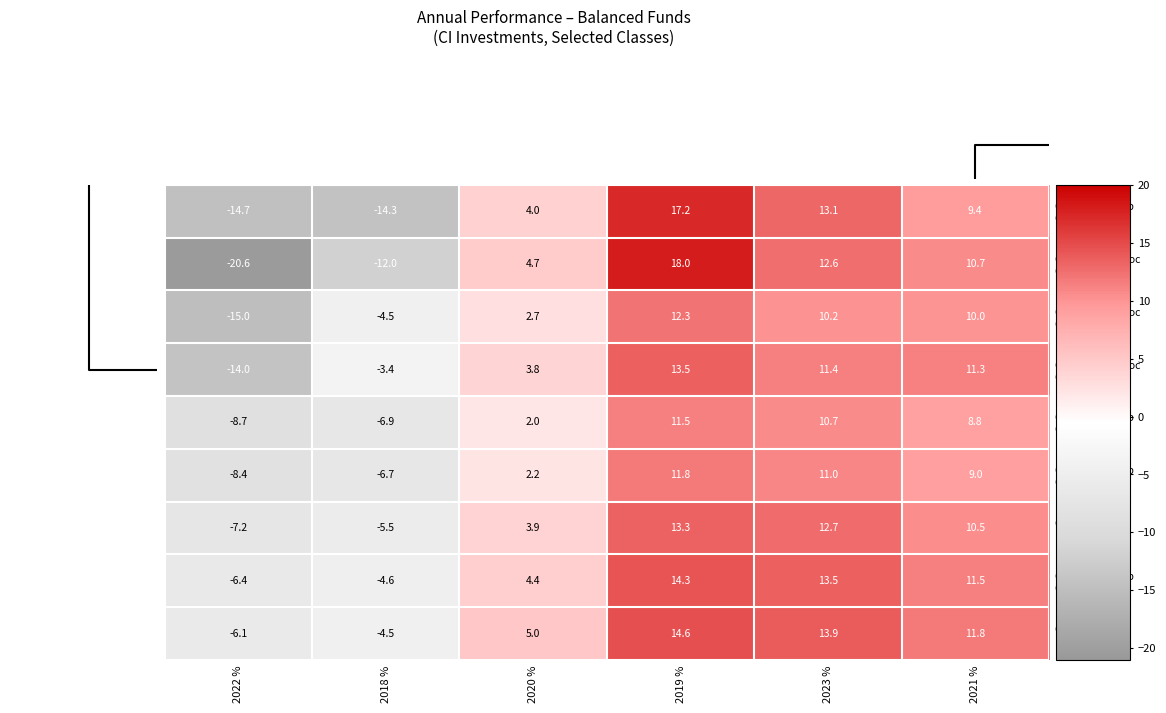

What is the smallest value displayed?

-20.6